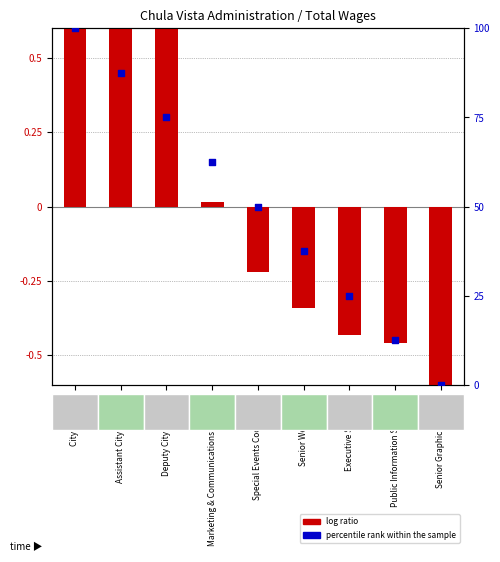

Which series reaches the maximum Y coordinate?

percentile rank within the sample